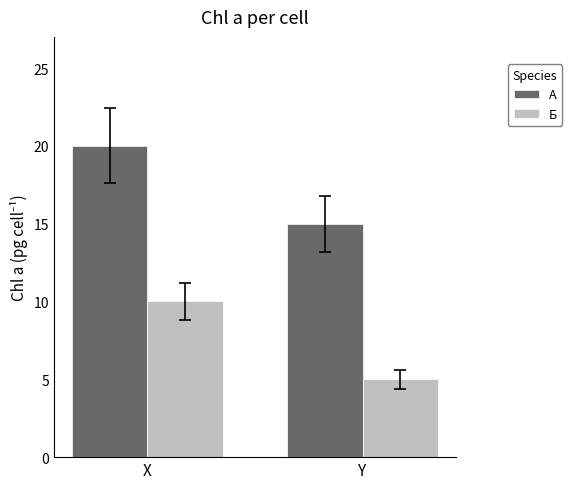

List the series in order of their peak value, lowest first.

Б, А